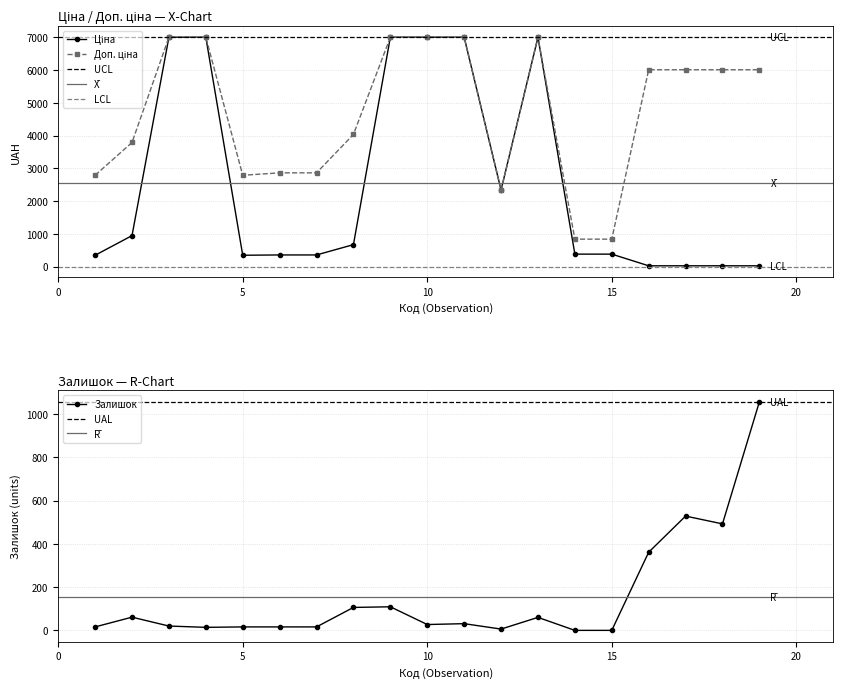

The value of Ціна at 264321820 is 135.7. True or false?

False